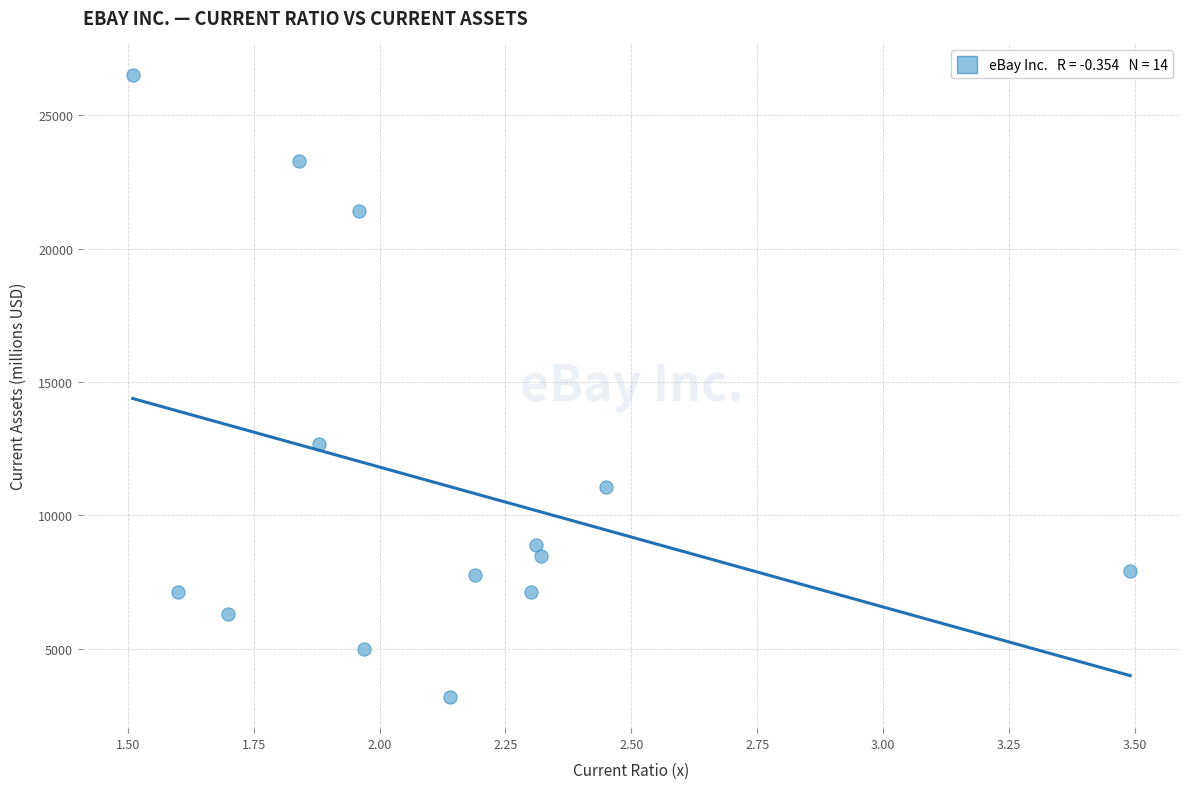

What is the range of Y values (max minus min)?

23348